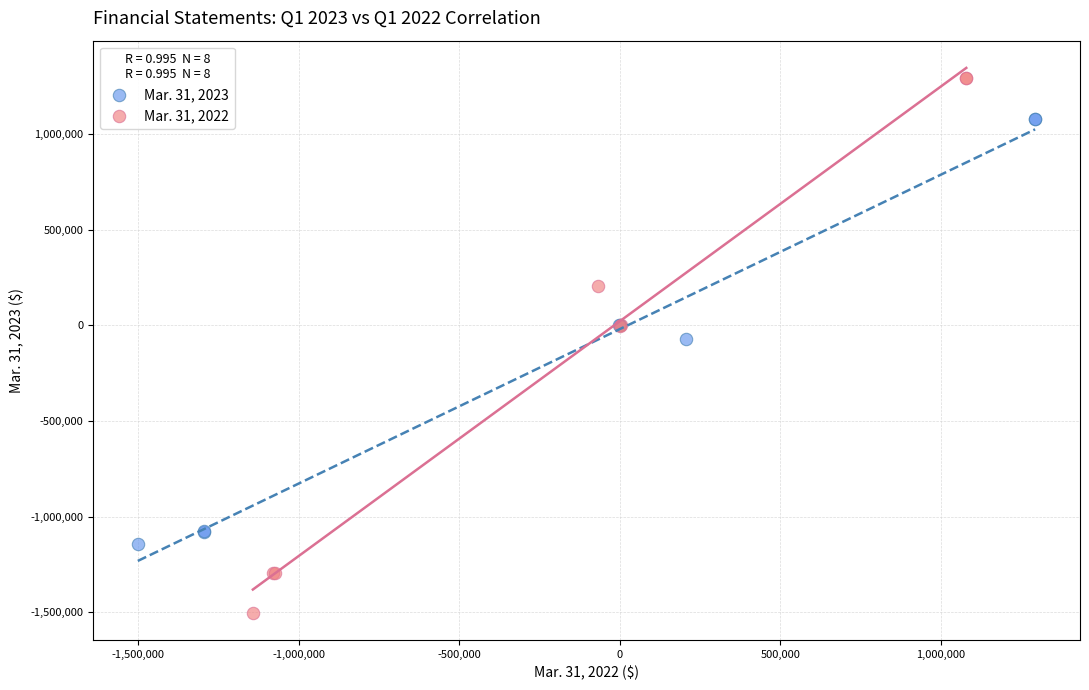

What are all the series names shown in the legend?

Mar. 31, 2023, Mar. 31, 2022